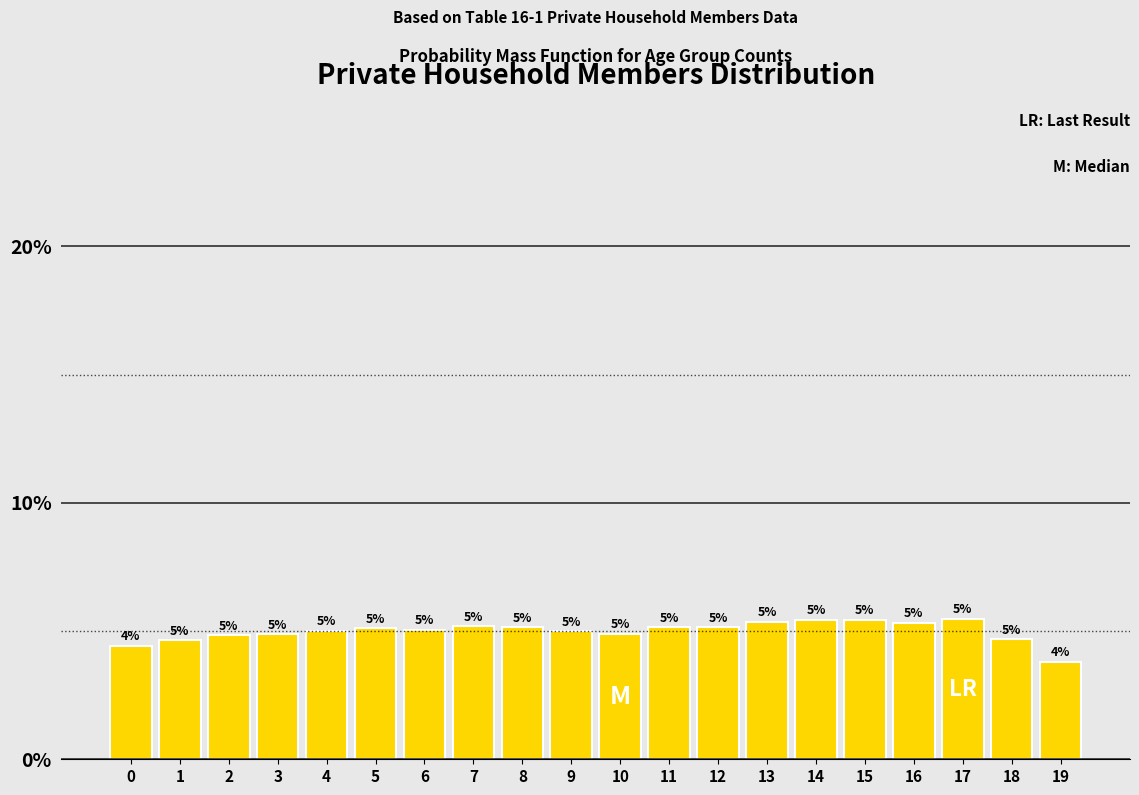

At which label does the data first exceed 5?

4